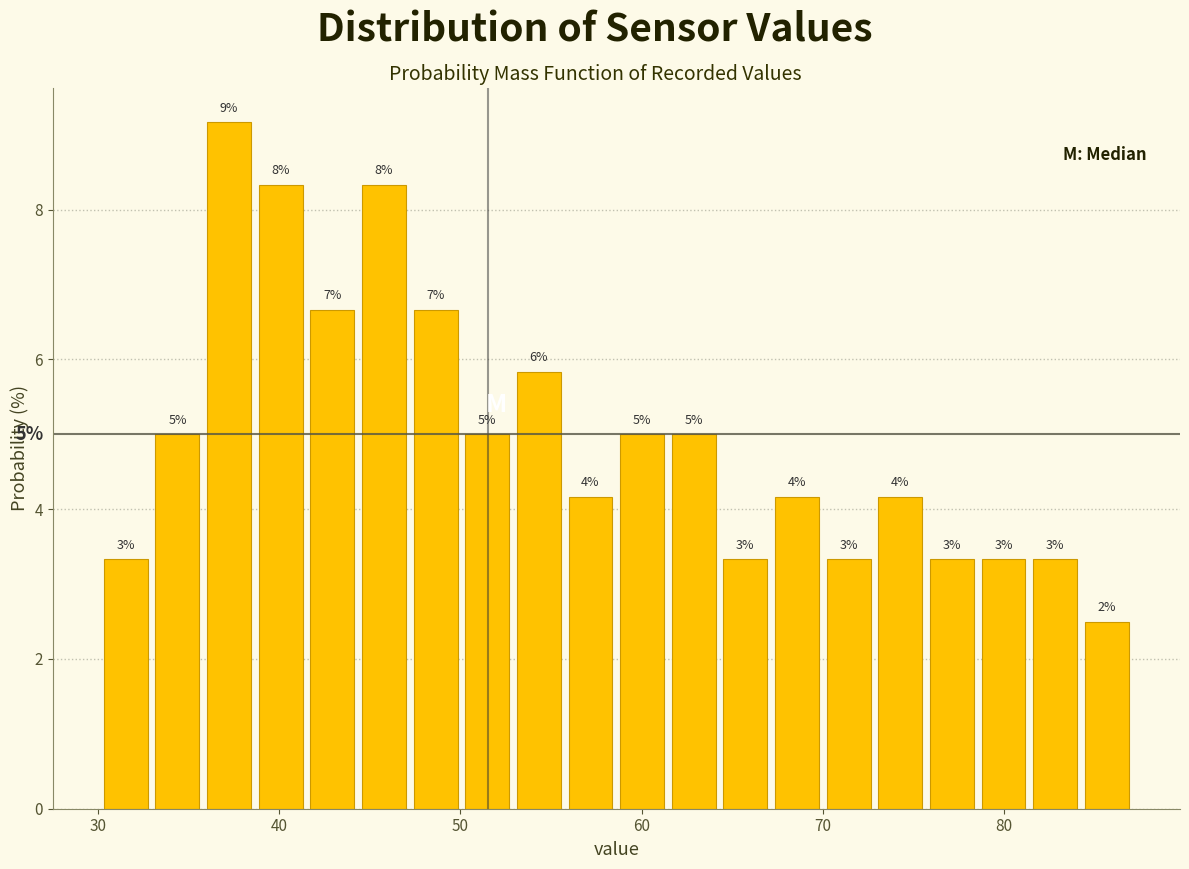

Around what value on the x-axis is the tallest bar? Give the approximate position of its centre, as read against the axis.

37